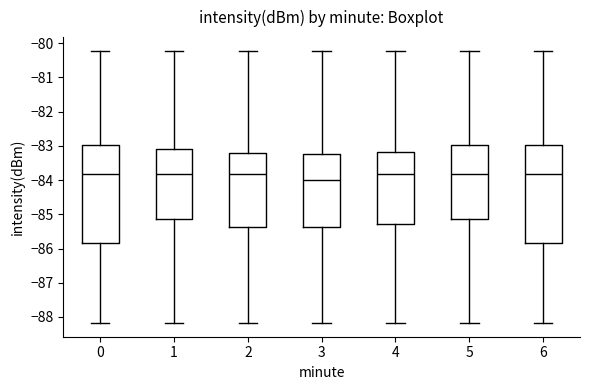

Which box has the lowest median line?

3